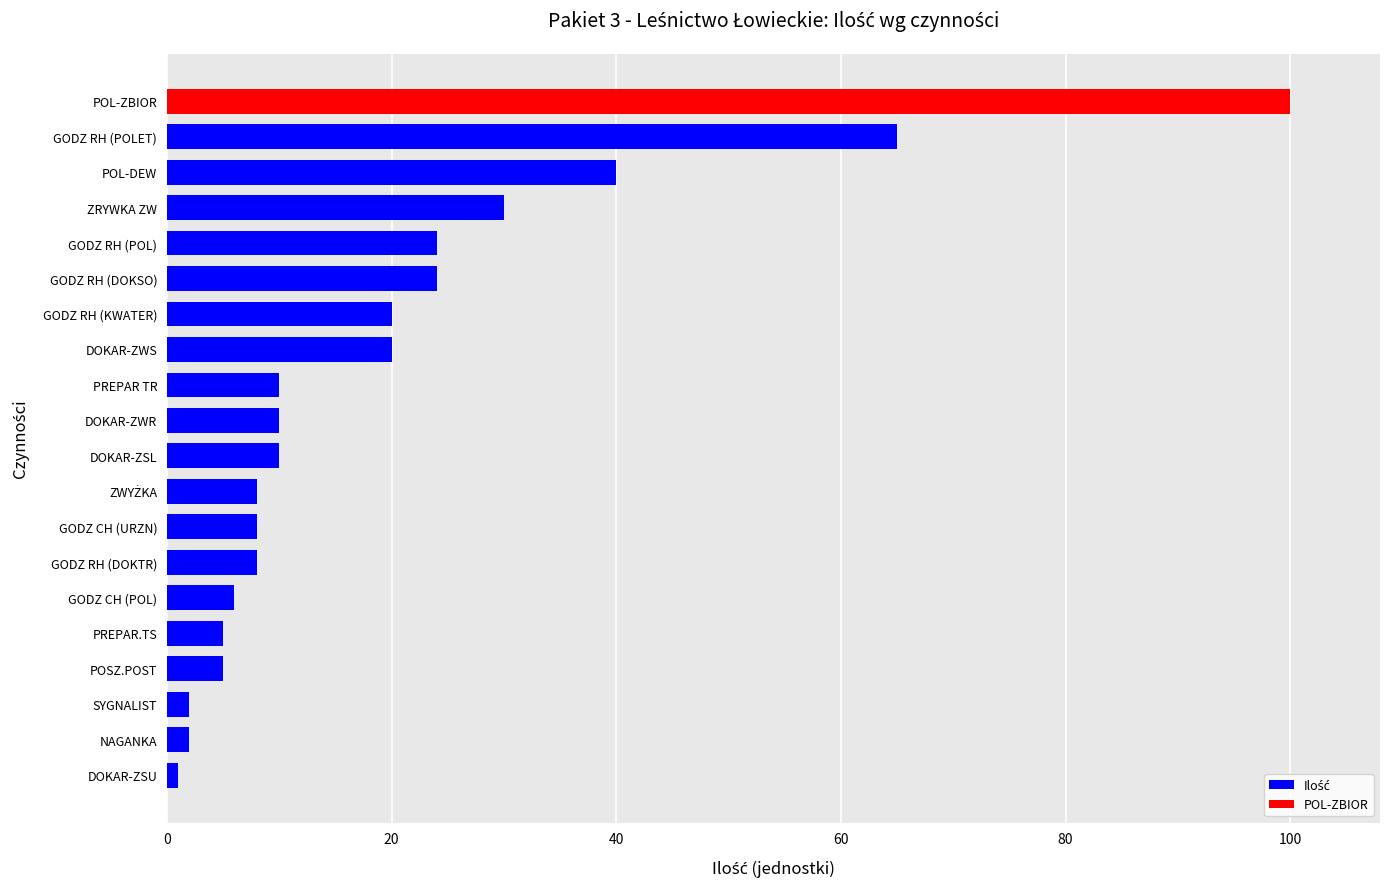

Between DOKAR-ZSL and DOKAR-ZWS, which is larger?

DOKAR-ZWS